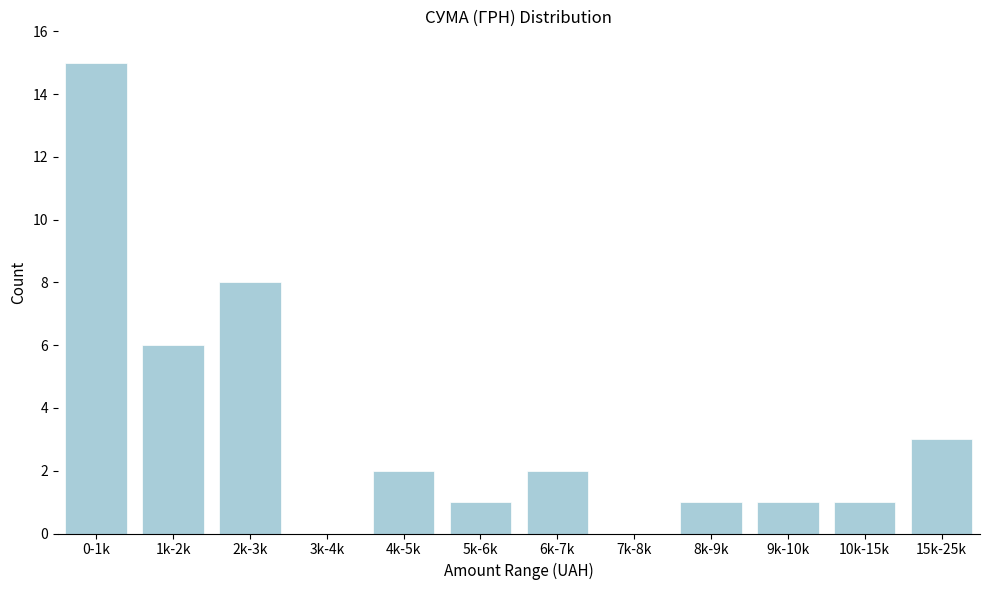

Reading left to right, what are all the values shown in this chart?

0-1k=15	1k-2k=6	2k-3k=8	3k-4k=0	4k-5k=2	5k-6k=1	6k-7k=2	7k-8k=0	8k-9k=1	9k-10k=1	10k-15k=1	15k-25k=3